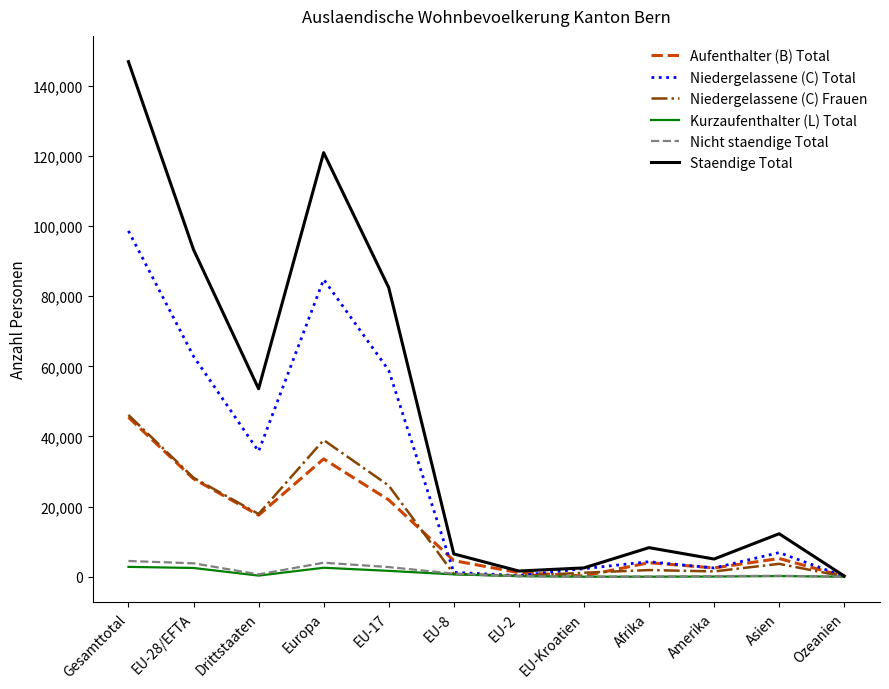

What are all the series names shown in the legend?

Aufenthalter (B) Total, Niedergelassene (C) Total, Niedergelassene (C) Frauen, Kurzaufenthalter (L) Total, Nicht staendige Total, Staendige Total